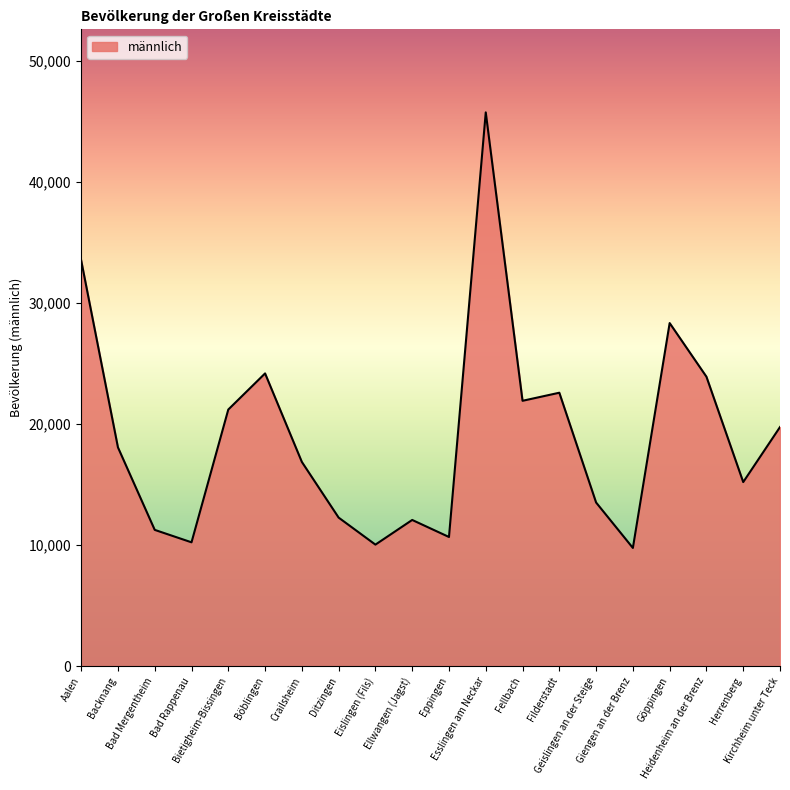

What is the difference between the maximum and minimum values?

35974